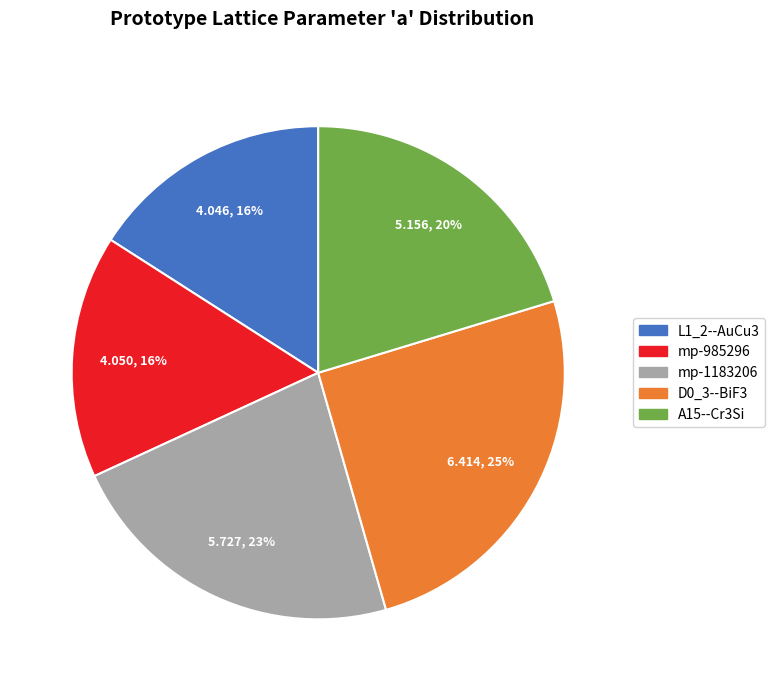

What is the ratio of the value at mp-985296 to the value at A15--Cr3Si?

0.8